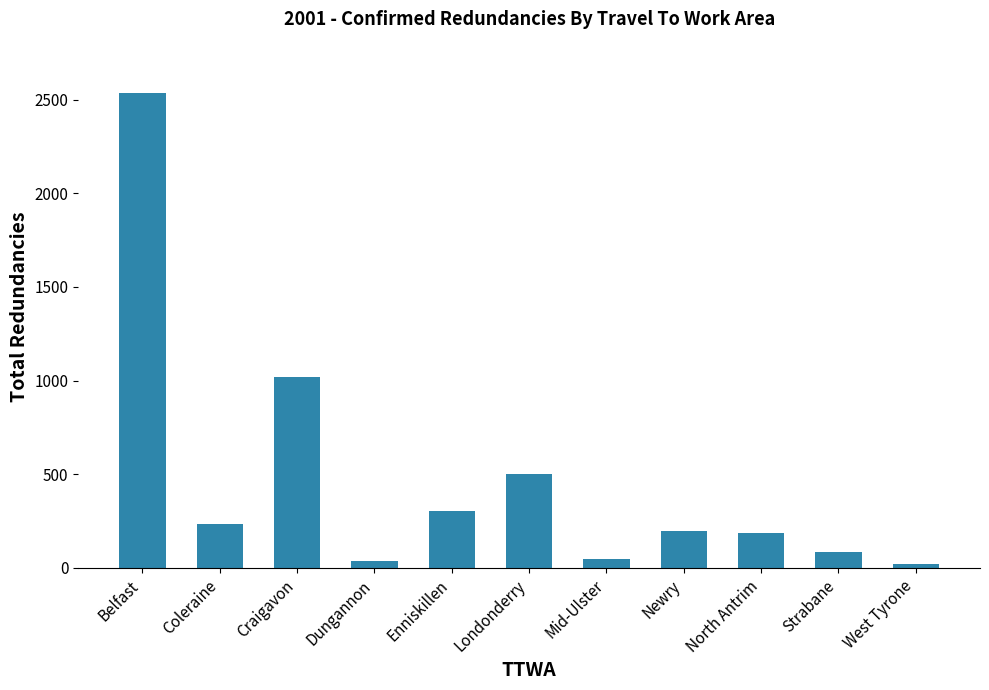

What is the maximum value shown in the chart?

2534